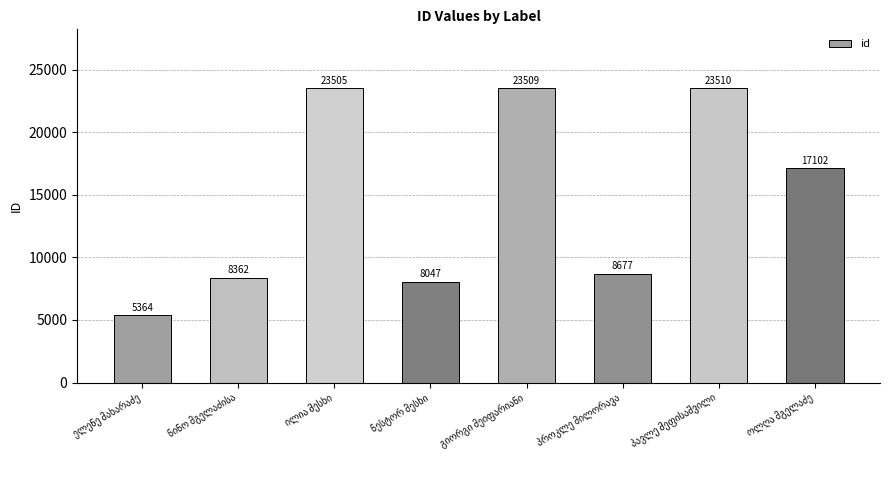

What is the maximum value shown in the chart?

23510